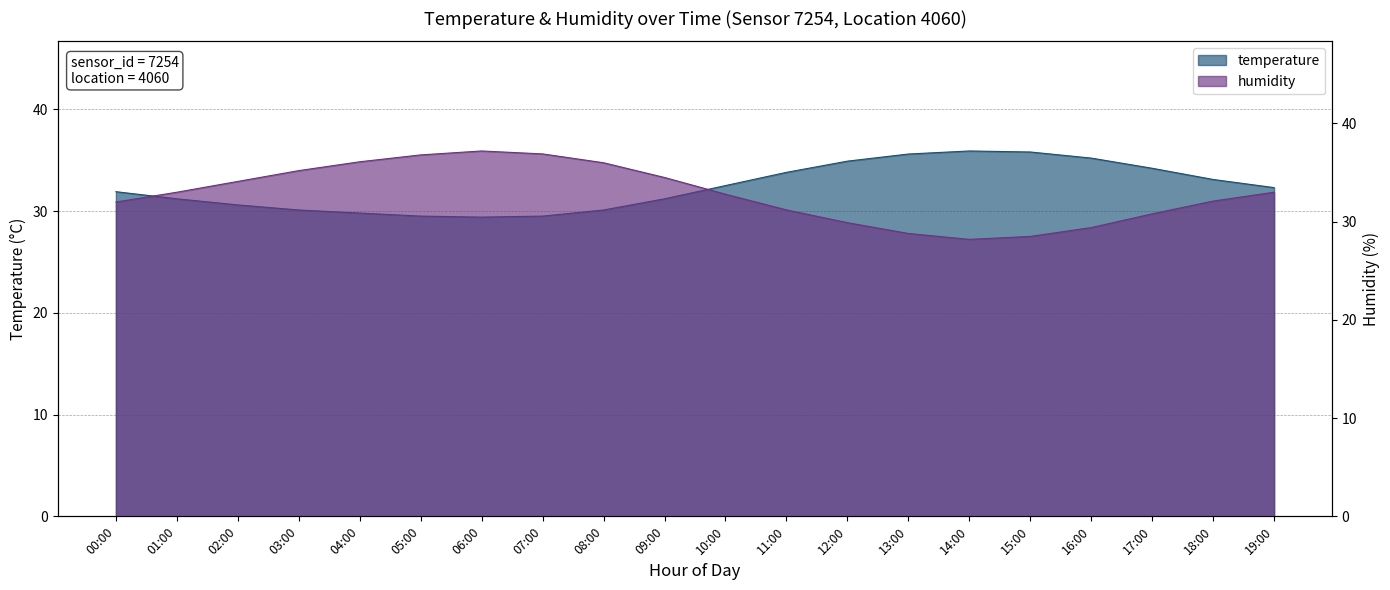

True or false: temperature has more than 1 interior local peaks.

False